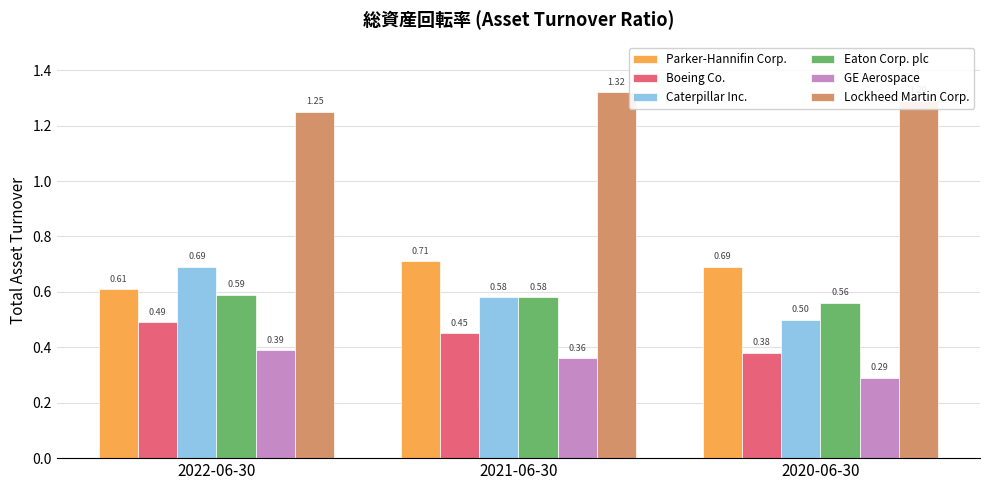

What is the total value across all series at 2020-06-30?

3.7